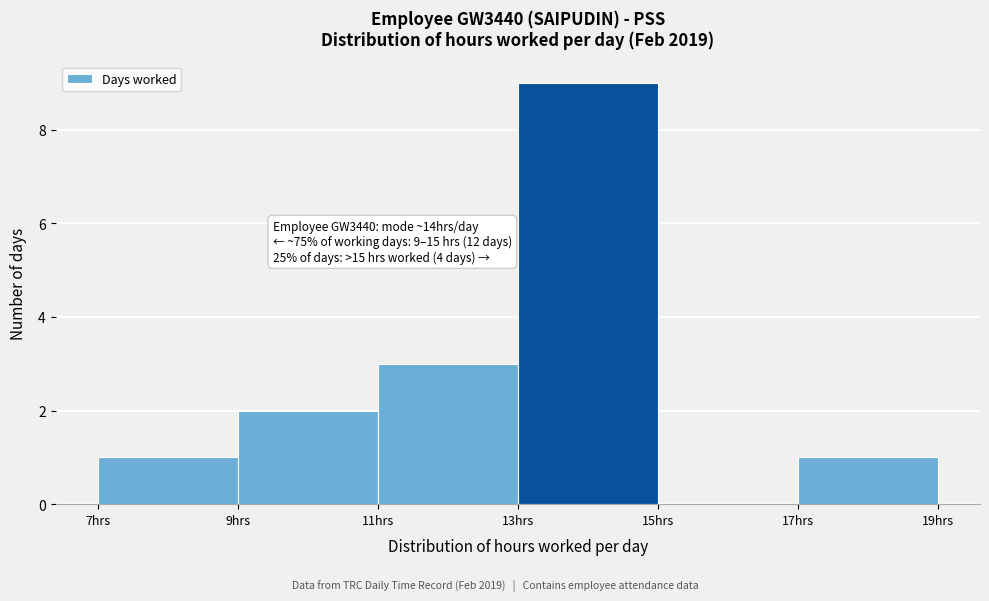

Which range on the x-axis has the tallest bar?

13 to 15